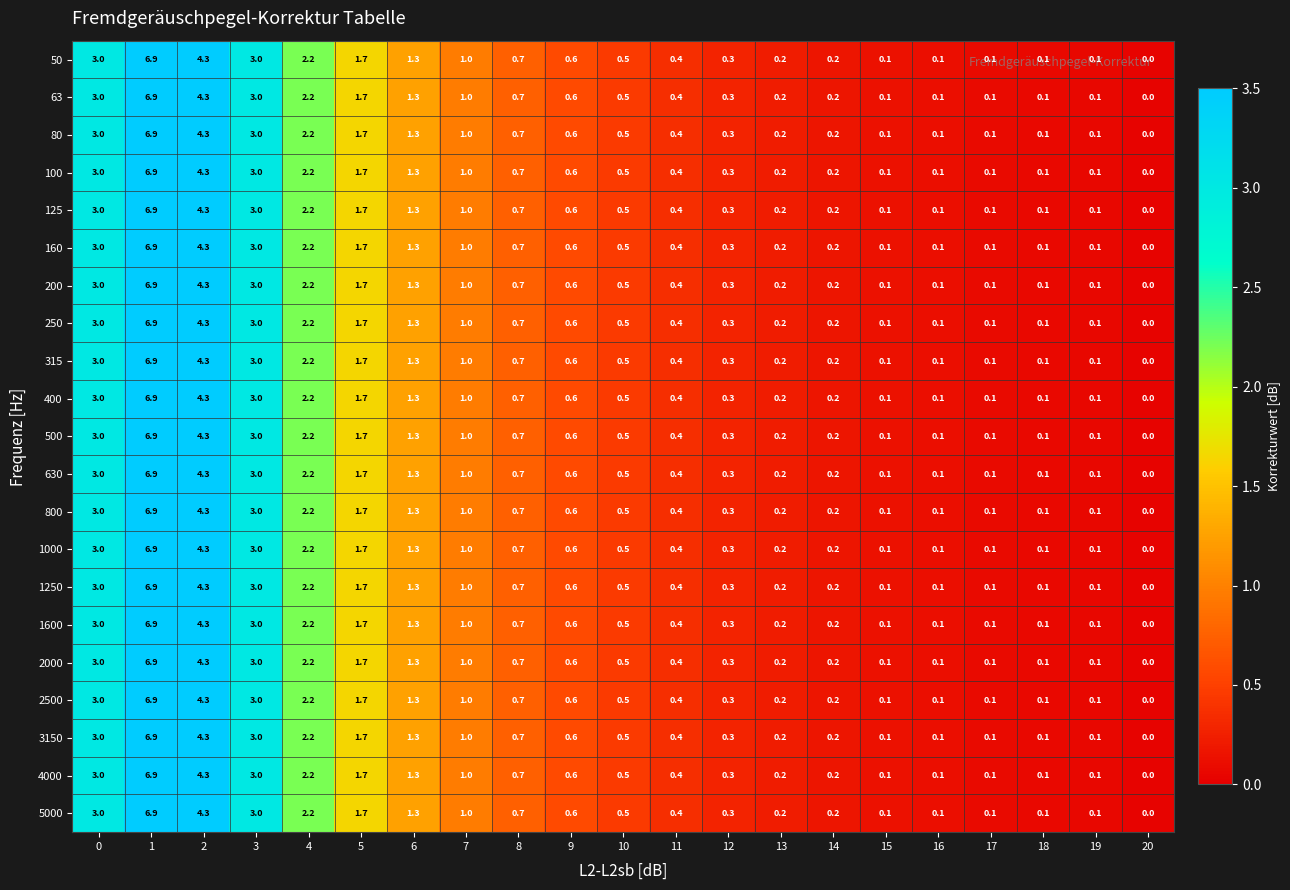

What is the total value across all series at 18?

2.1